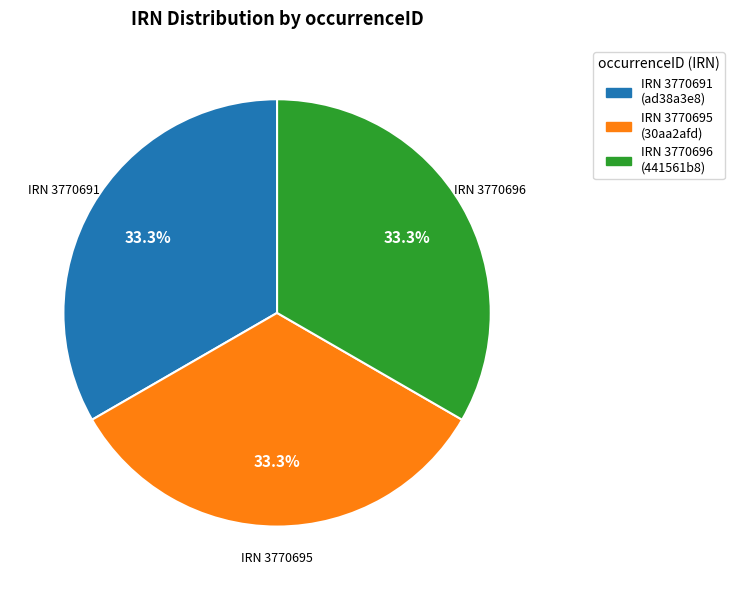

Approximately how many times larger is the value at IRN 3770695 (30aa2afd) compared to IRN 3770696 (441561b8)?

1.0